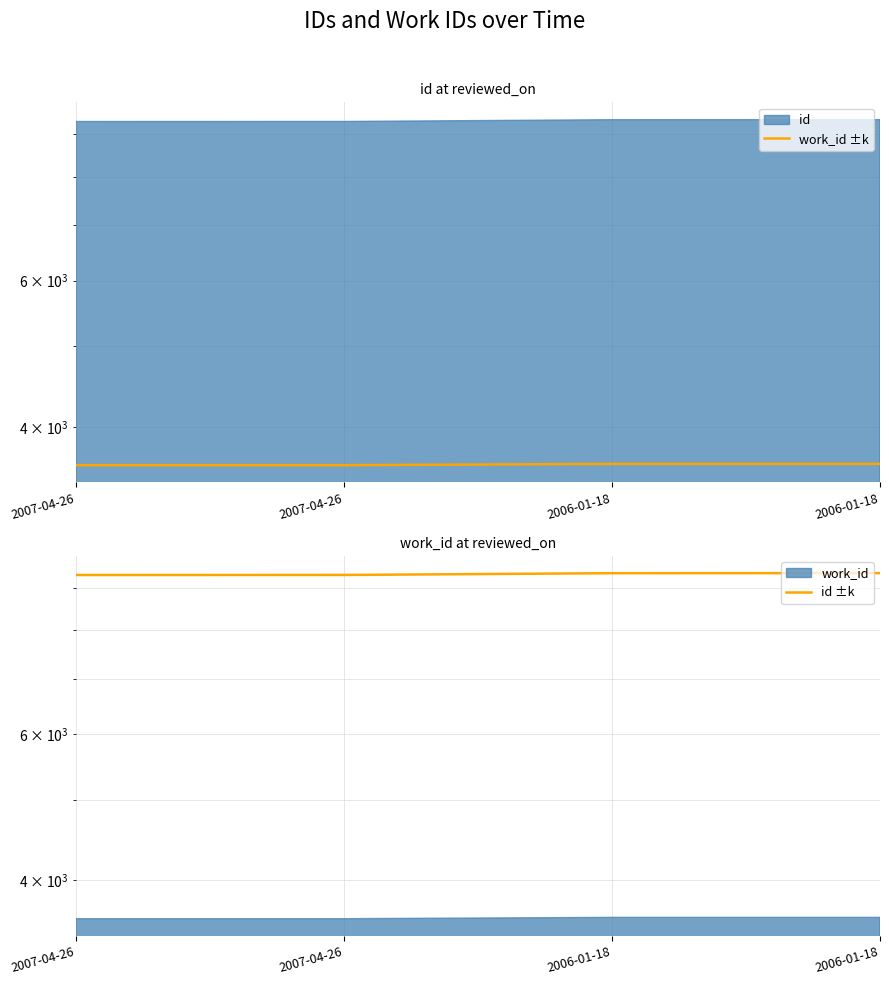

What is the lowest value of the work_id ±k series?

3598